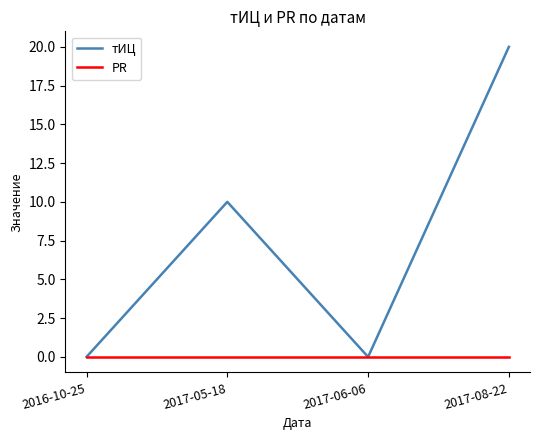

What is the approximate value of тИЦ at 2017-05-18?

10